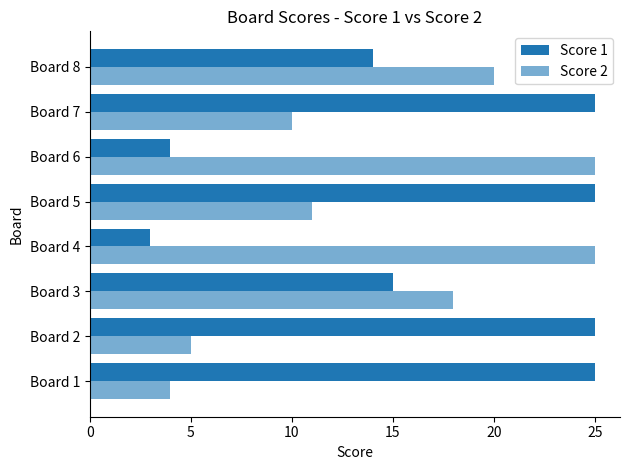

How many series are shown in this chart?

2